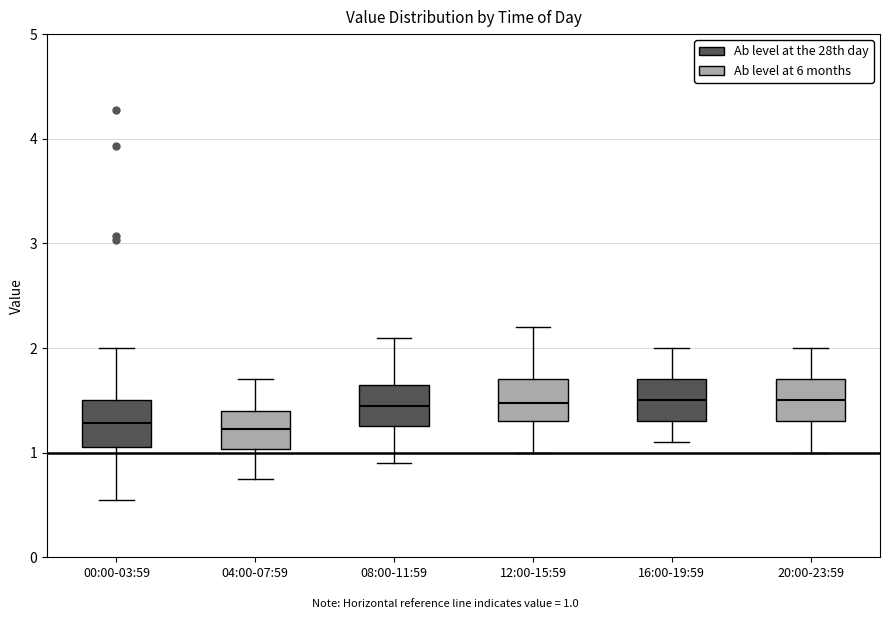

Where does the upper whisker of the box for 04:00-07:59 end on the y-axis? The values are not printed on the chart, so give them approximately, as read against the axis.

1.7